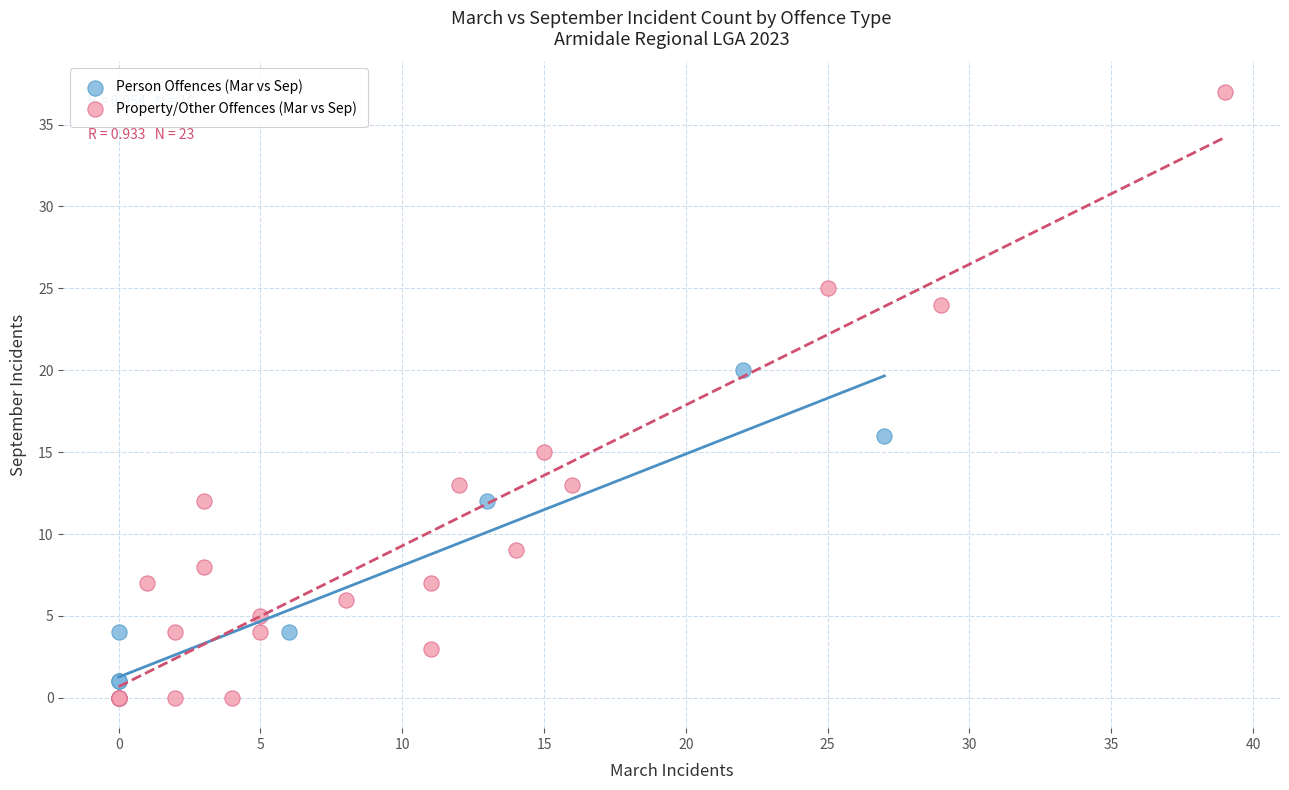

Which series has the widest spread of Y values?

Property/Other Offences (Mar vs Sep)